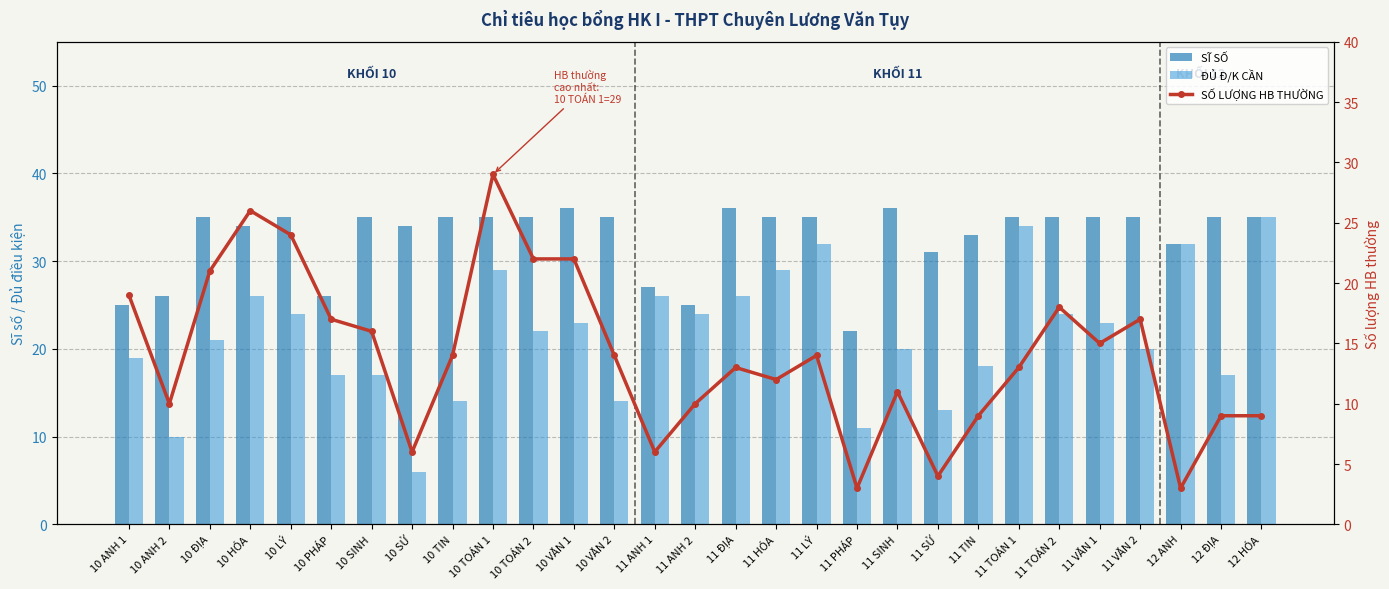

How many data points does each series have?

29